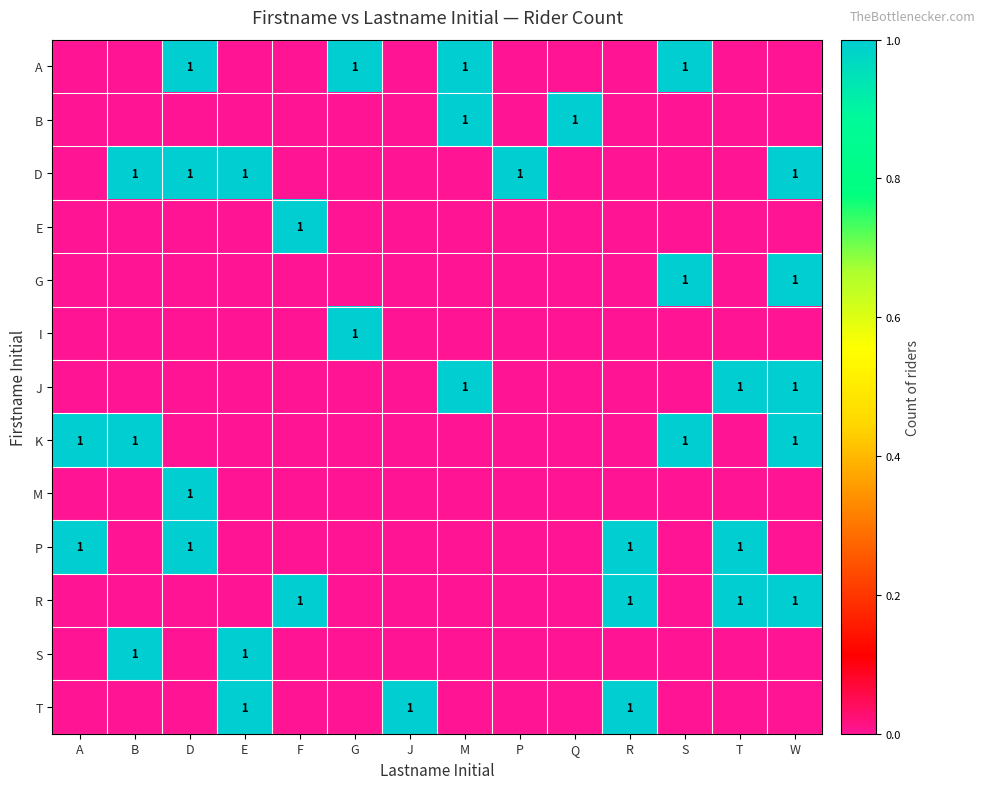

True or false: A has a value of 2 at S.

False